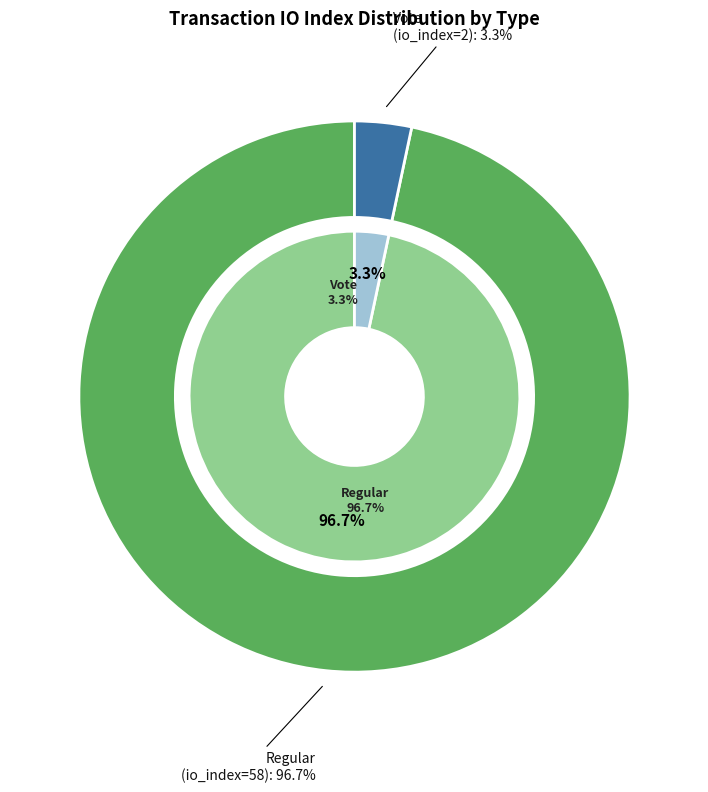

What is the total percentage of Vote (io_index=2) and Regular (io_index=58)?

100.0%